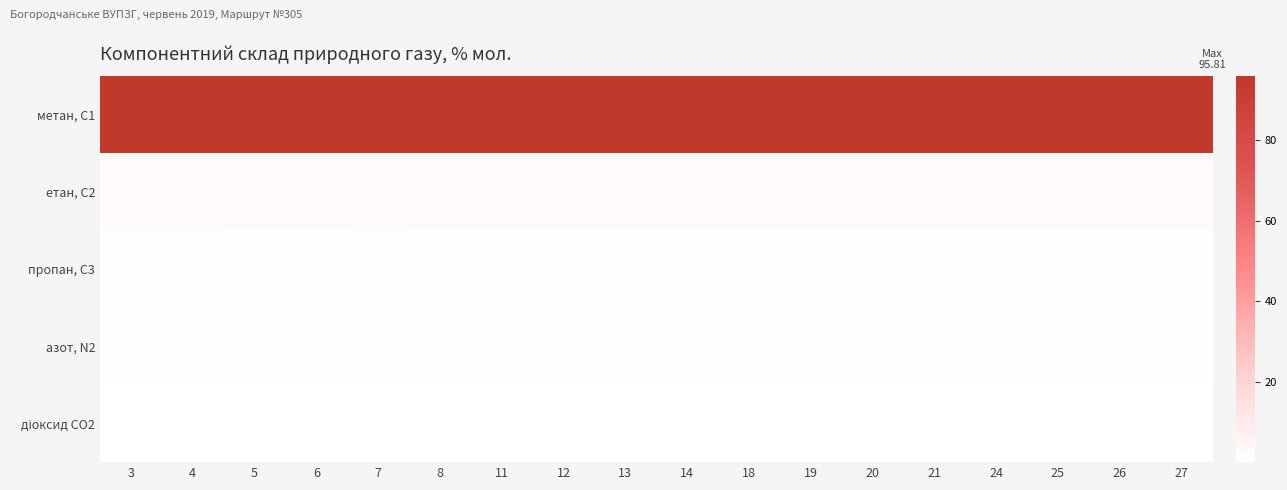

What is the minimum value shown in the chart?

0.2